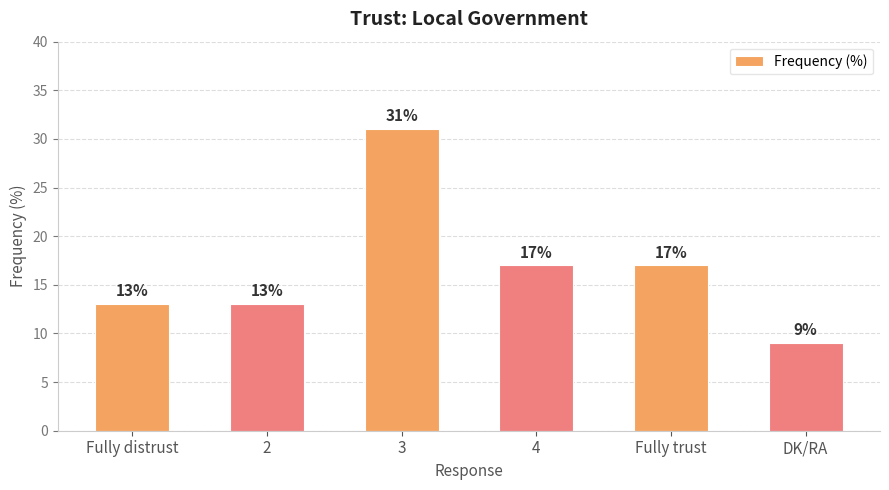

What is the sum of the values at DK/RA and 4?

26